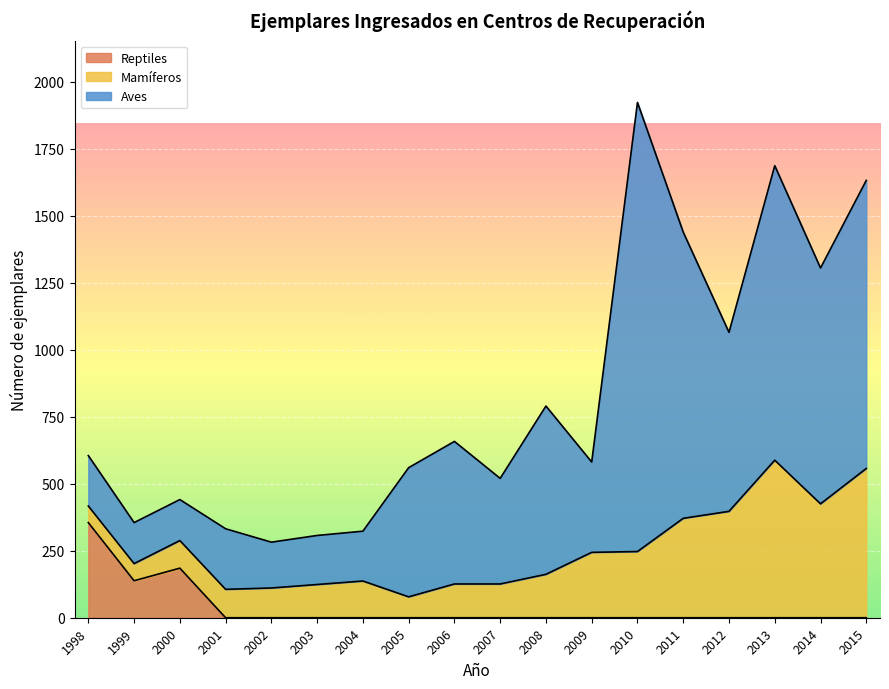

Reading left to right, transcribe all the data shown in this chart.

Aves: 188	153	153	226	171	183	186	482	532	394	628	337	1676	1068	668	1099	880	1075
Mamíferos: 62	64	103	106	111	124	137	78	126	126	162	244	247	371	397	588	425	557
Reptiles: 355	138	185	0	0	0	0	0	0	0	0	0	0	0	0	0	0	0